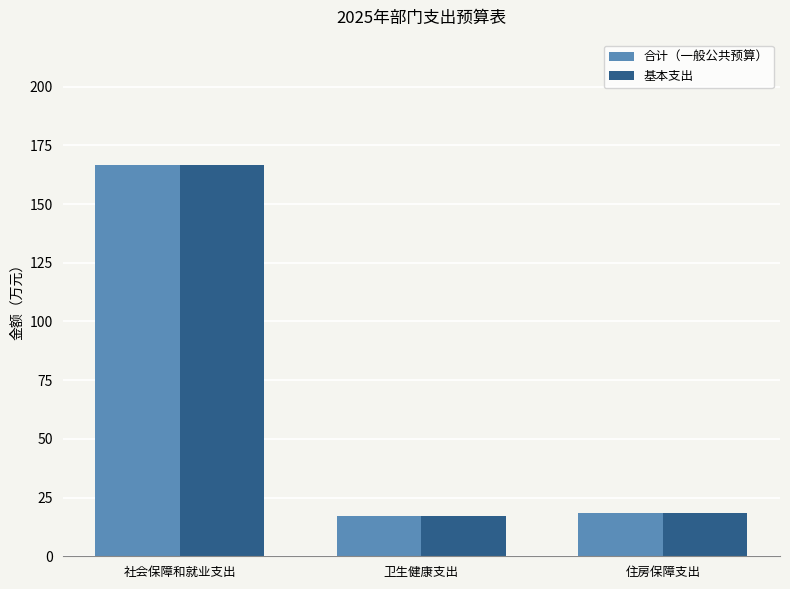

Reading left to right, what are all the values shown in this chart?

合计（一般公共预算）: 166.7	17.2	18.4
基本支出: 166.7	17.2	18.4